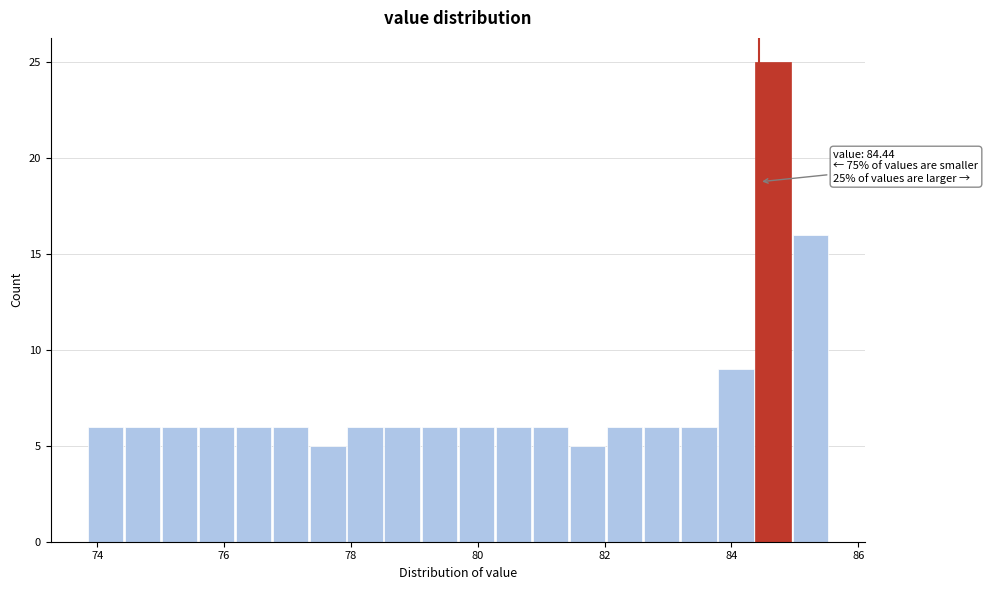

Read against the x-axis, roughly where is the centre of the tallest bar?

84.6